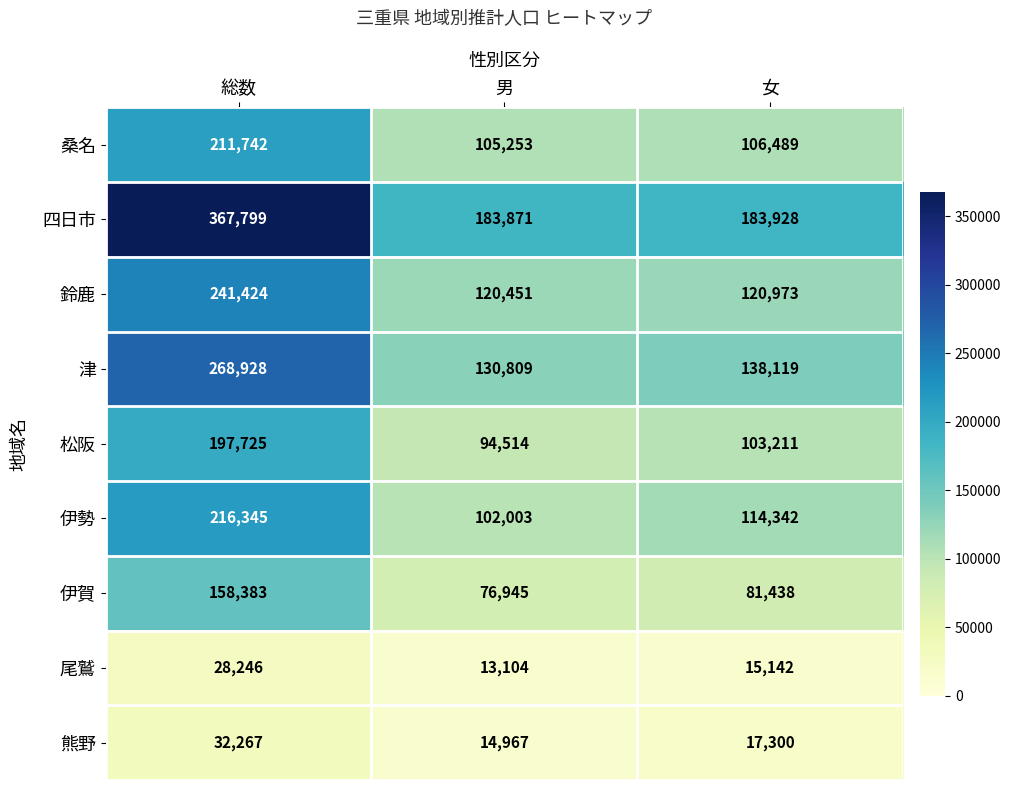

Rank the categories by 熊野 value from lowest to highest.

男, 女, 総数